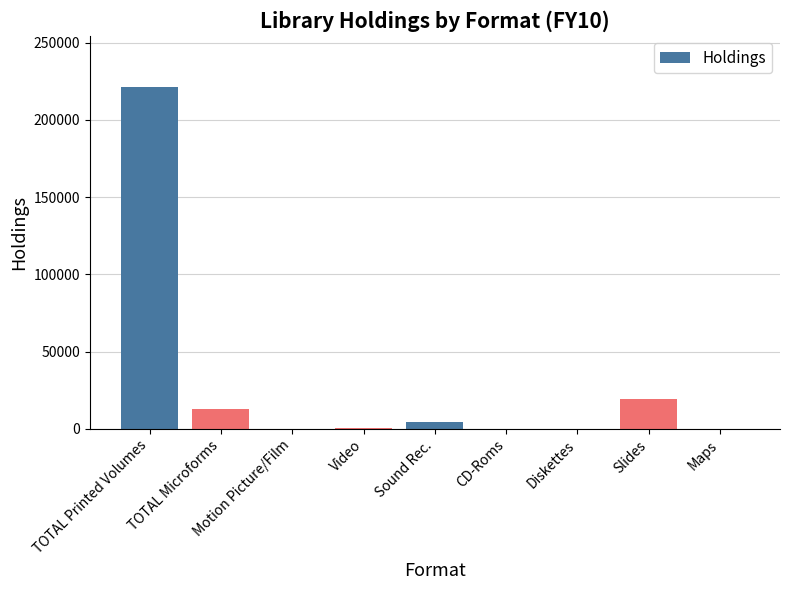

Where does the data first go above 595?

TOTAL Printed Volumes